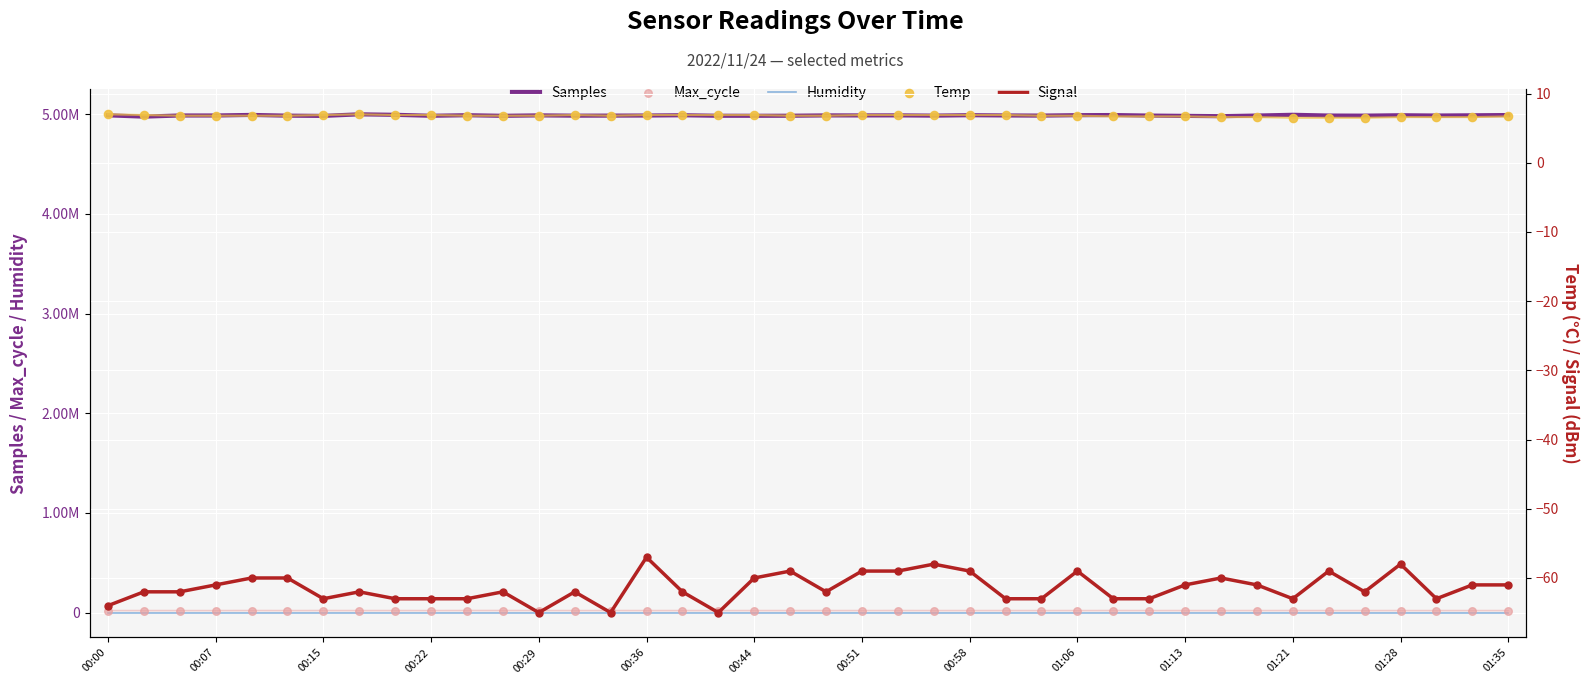

Which series reaches the maximum Y coordinate?

Samples